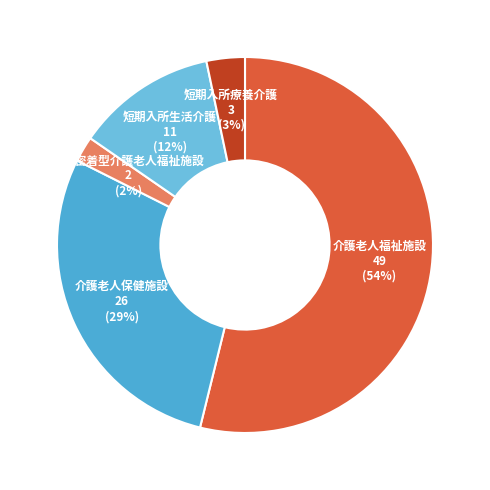

How many segments does this pie chart have?

5